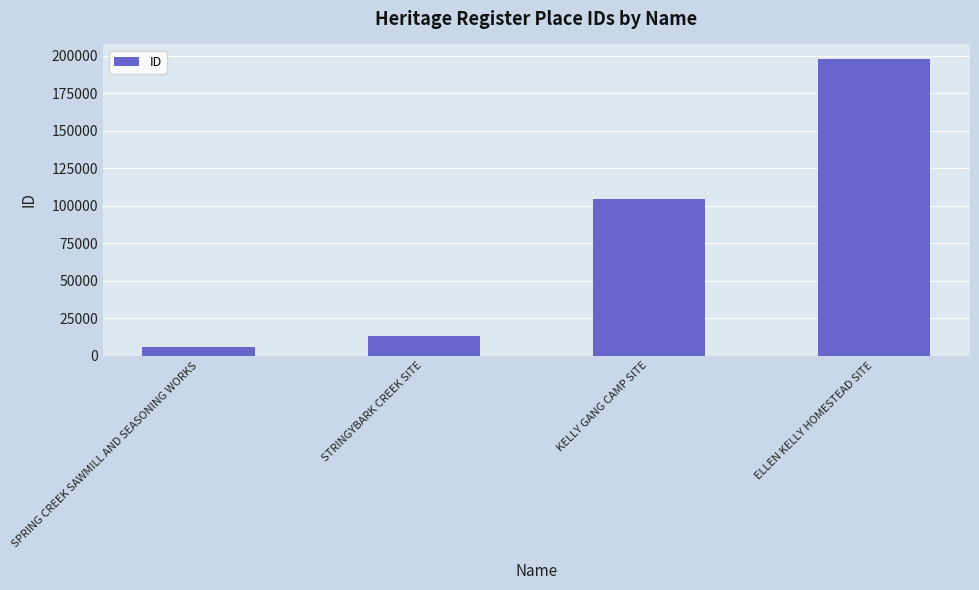

Which label corresponds to the smallest value in the chart?

SPRING CREEK SAWMILL AND SEASONING WORKS